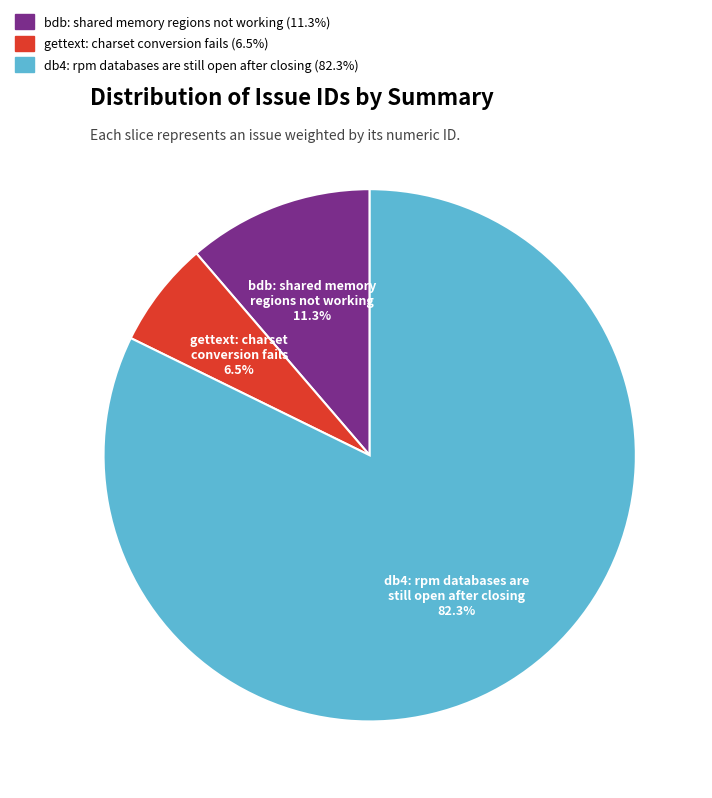

Is gettext: charset conversion fails the majority of the pie?

No